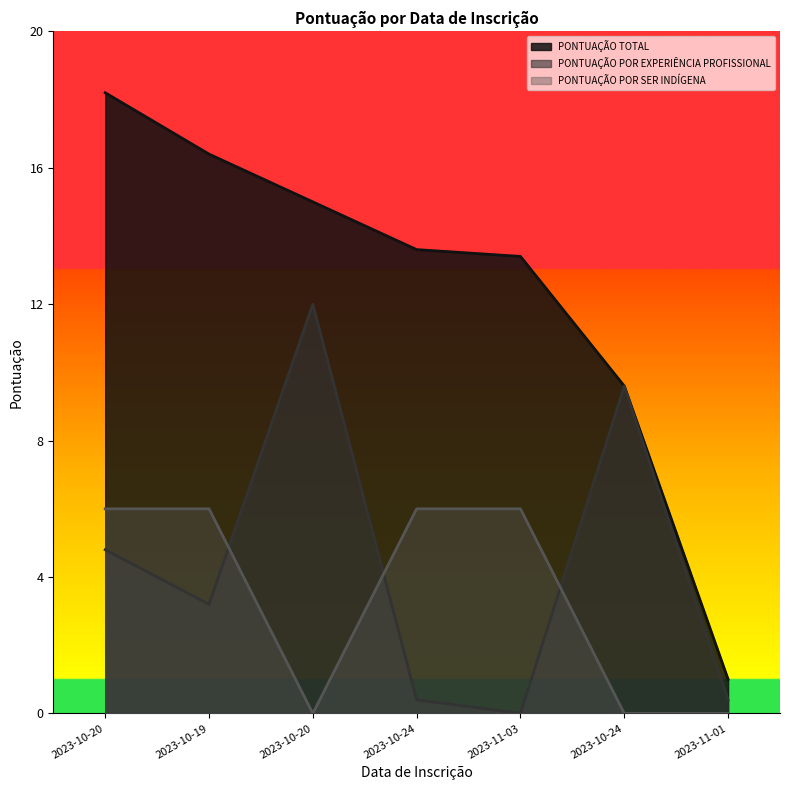

What is the approximate value of PONTUAÇÃO TOTAL at 2023-11-01?

1.0